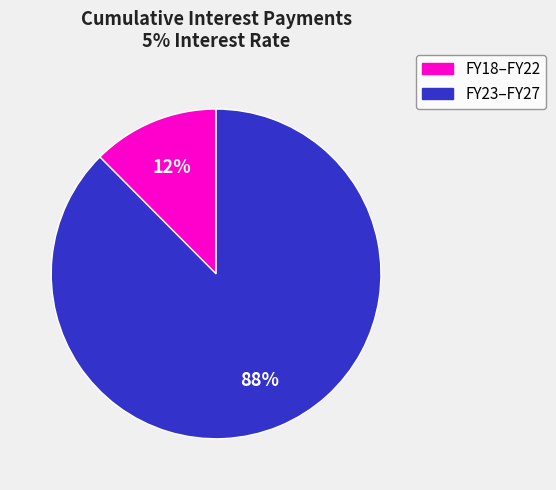

To the nearest percent, what is the average slice percentage?

50%